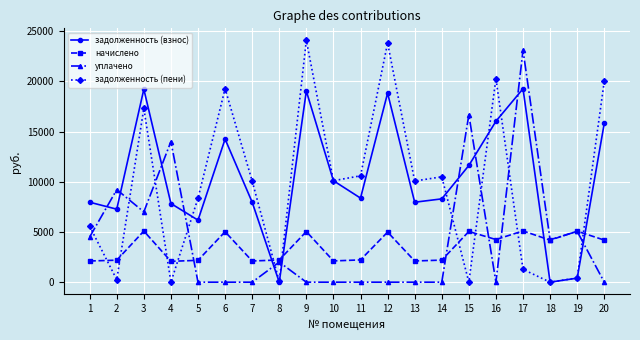

After their last crossing, which series has the higher values: начислено or задолженность (взнос)?

задолженность (взнос)